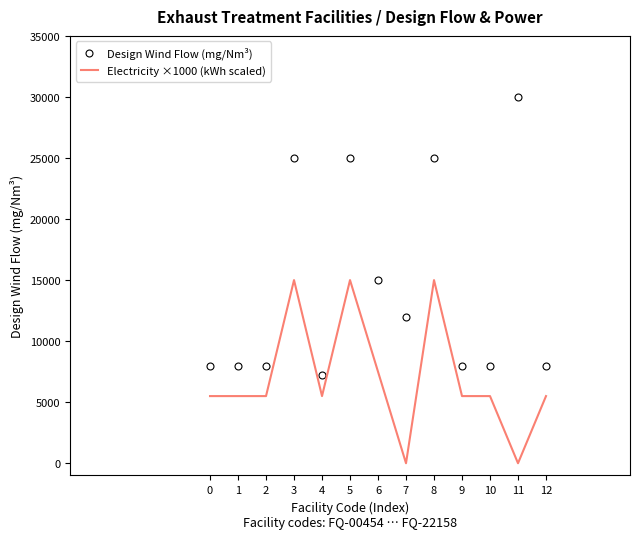

True or false: Electricity ×1000 (kWh scaled) and Design Wind Flow (mg/Nm³) intersect in this chart.

False